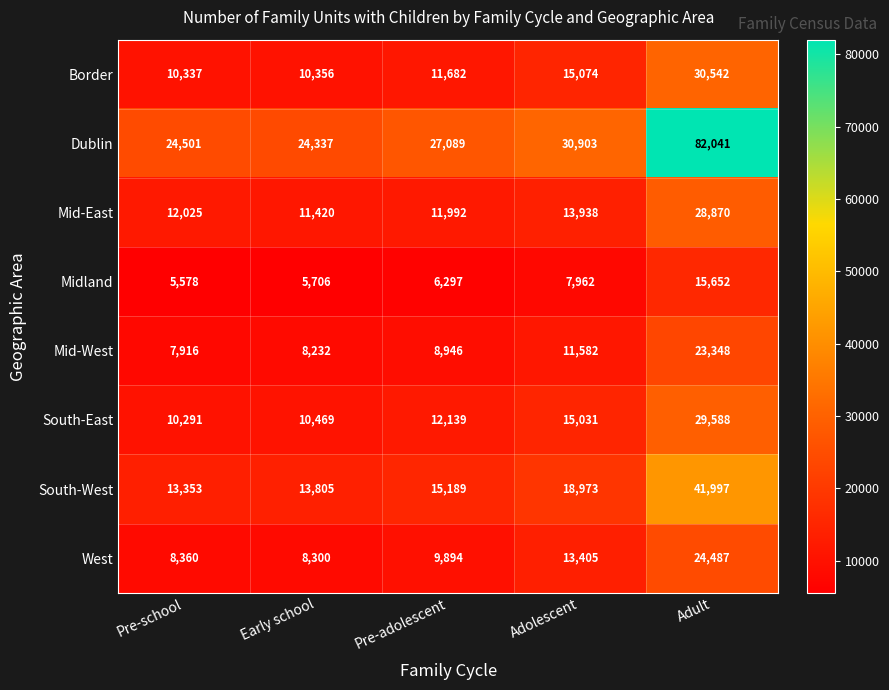

True or false: Mid-East has a value of 17539 at Early school.

False